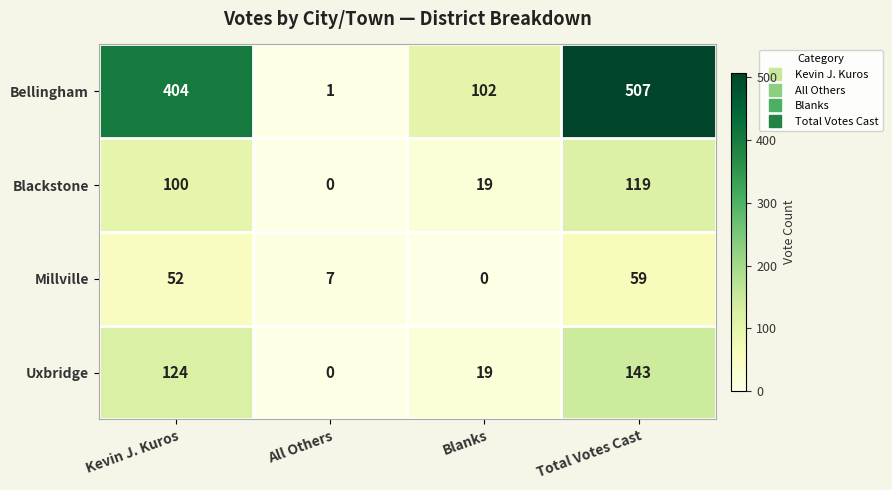

What is the difference between the Blackstone values at Total Votes Cast and All Others?

119